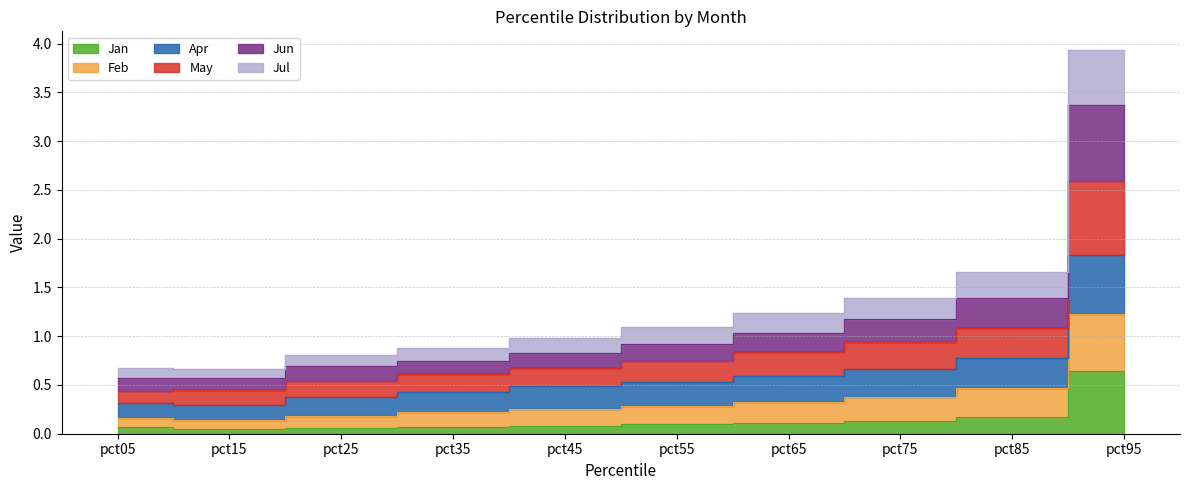

What is the difference between the highest and lowest values at pct55?

1.0